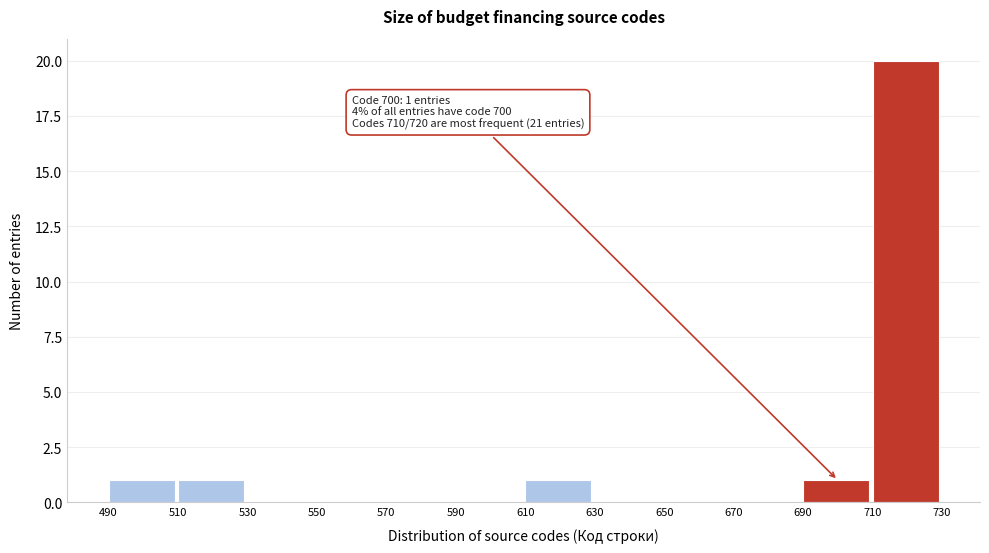

Which range on the x-axis has the tallest bar?

710 to 730